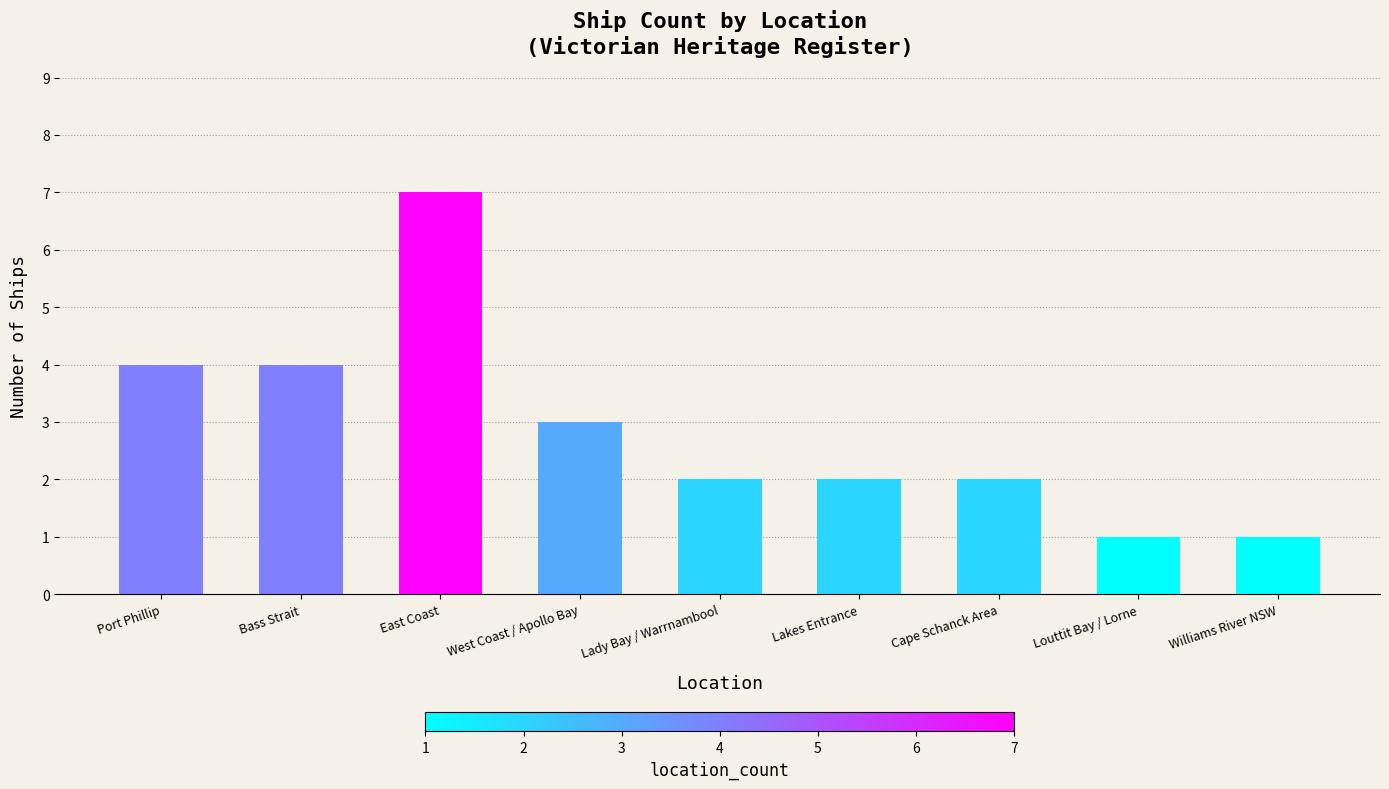

What is the minimum value shown in the chart?

1